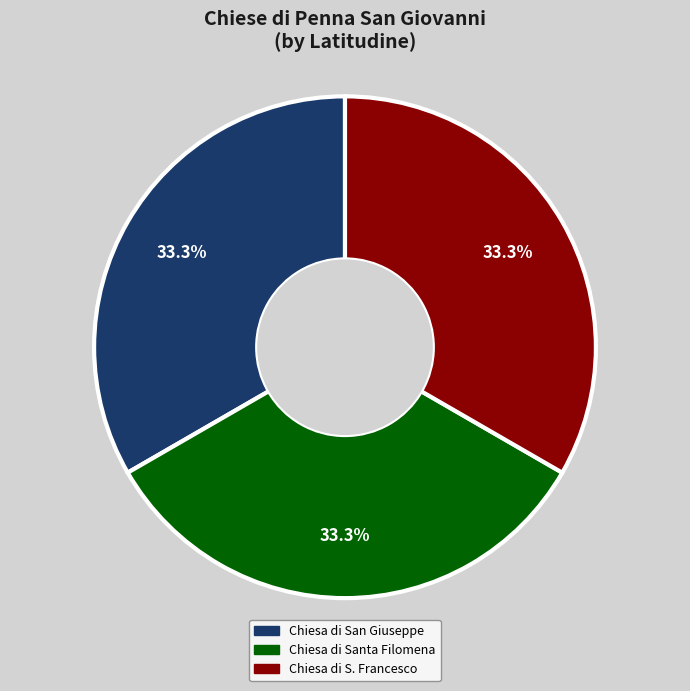

Count the number of slices in the pie.

3